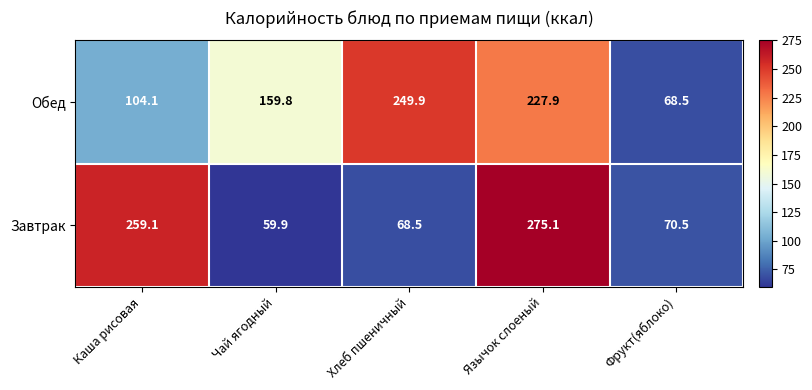

At which category does the chart reach its minimum across all series?

Чай ягодный